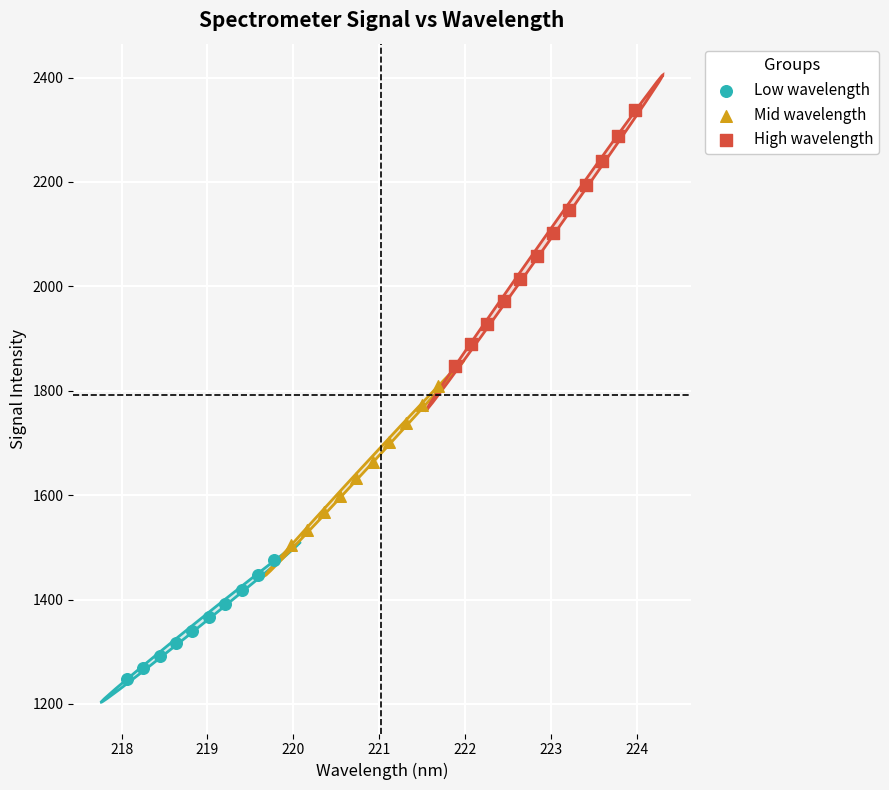

Which series reaches the minimum Y coordinate?

Low wavelength